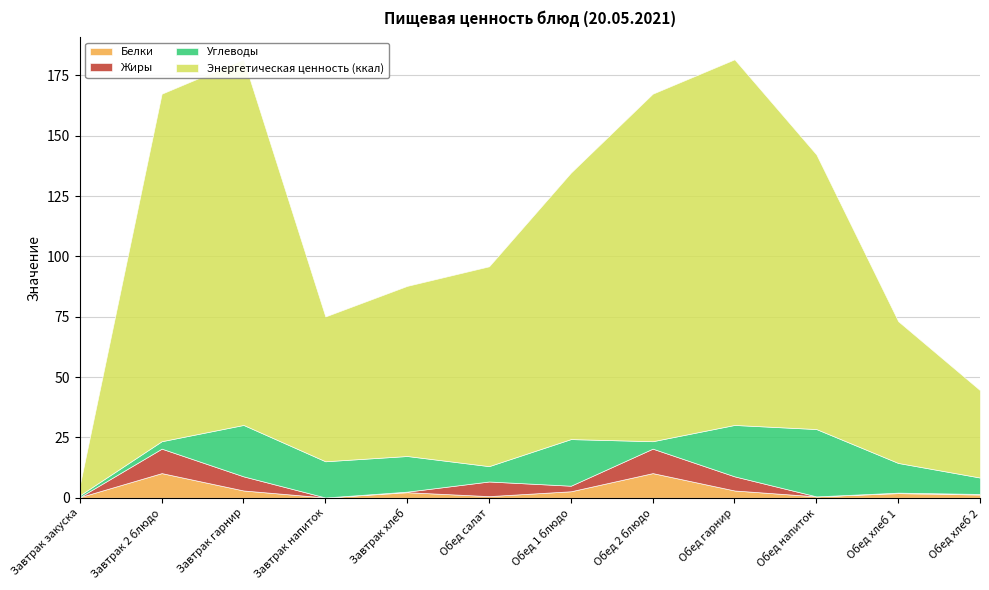

In Жиры, how many points are lower than both neighbors (excluding endpoints)?

3